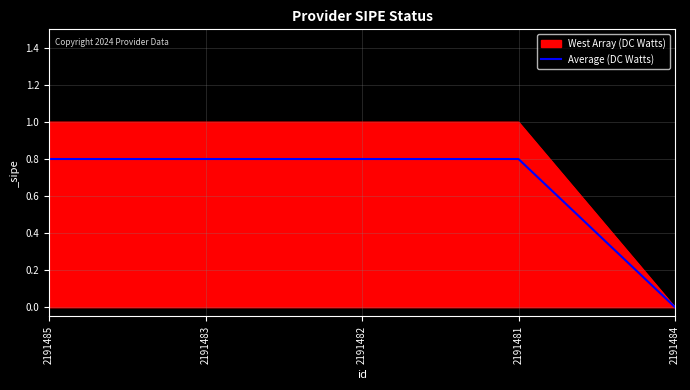

True or false: West Array (DC Watts) has a value of 0.5 at 2191483.

False